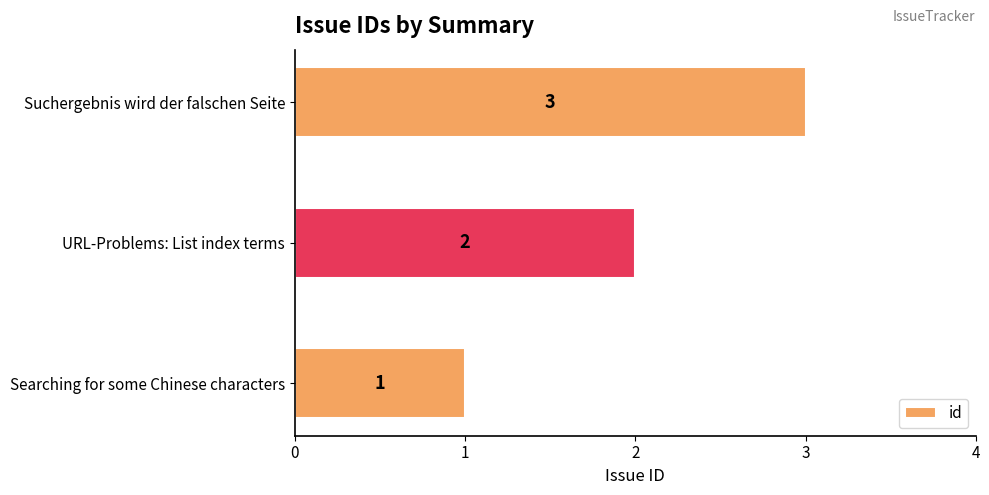

Are the bars horizontal?

Yes